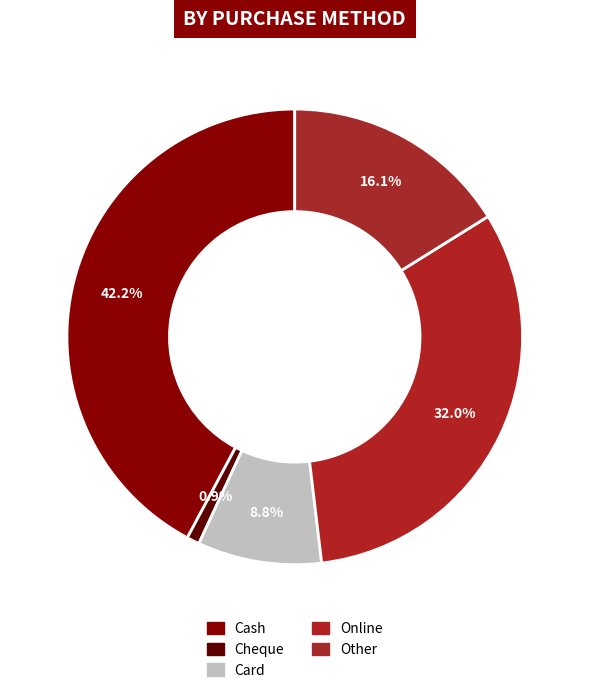

How many slices are in this pie chart?

5